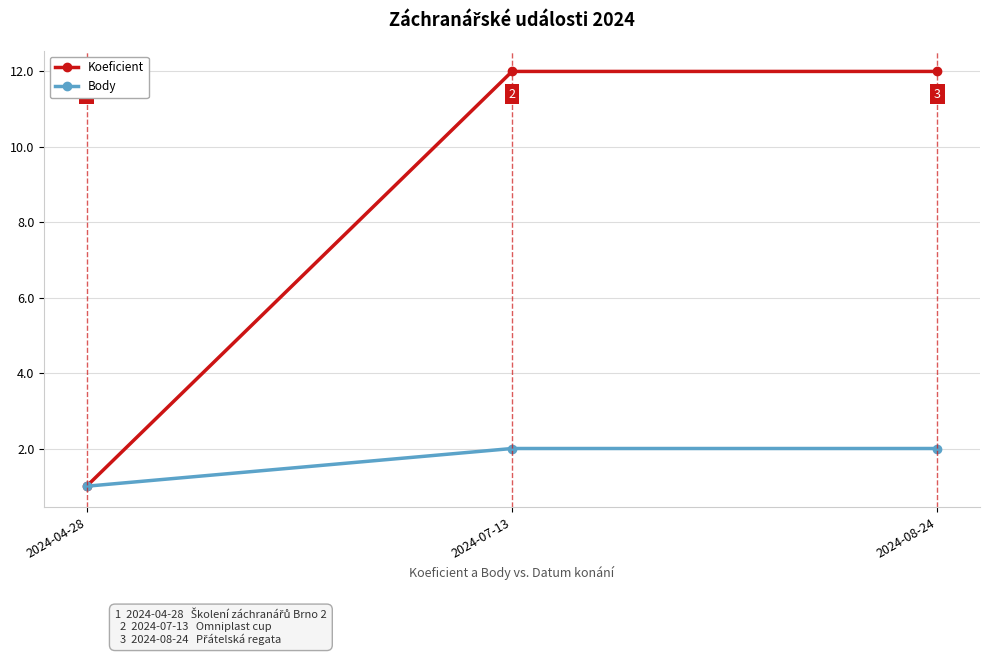

List the series in order of their overall mean, highest first.

Koeficient, Body